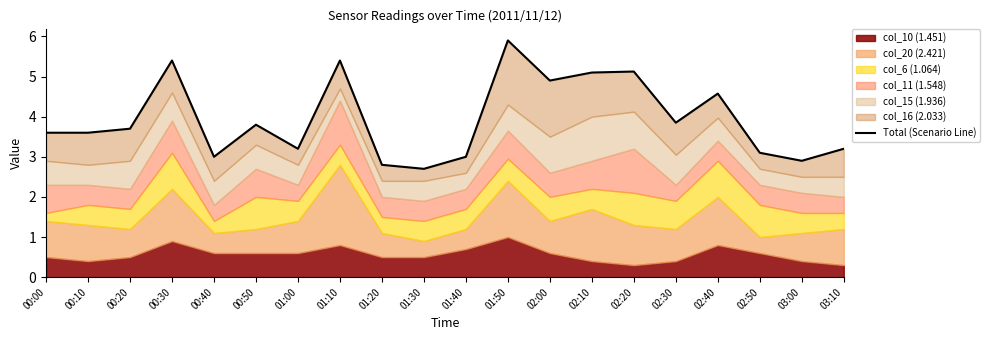

At which category does the chart reach its peak across all series?

01:50